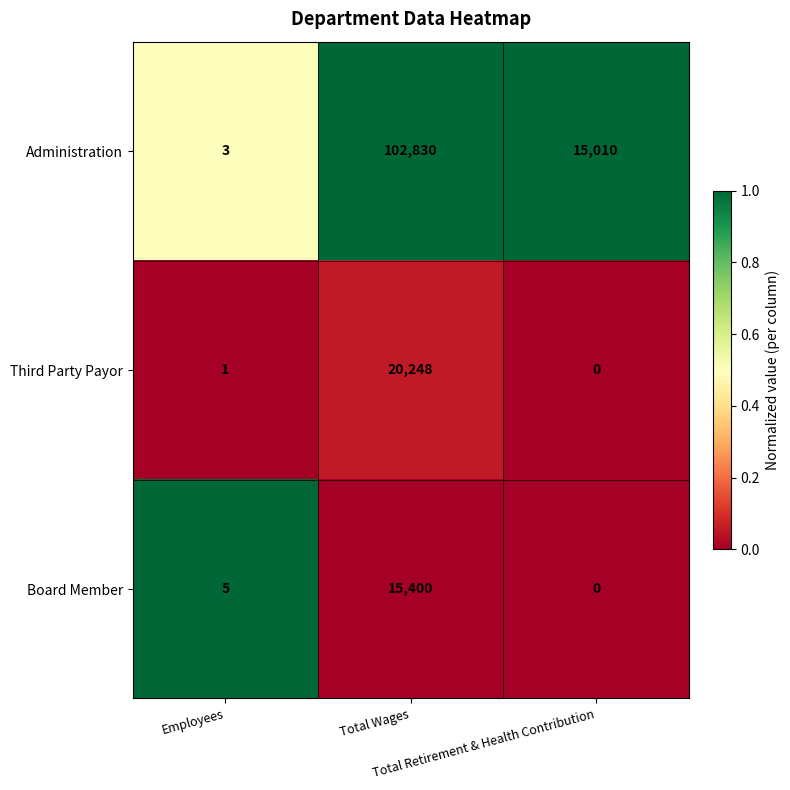

At how many categories does at least one series exceed 0?

3